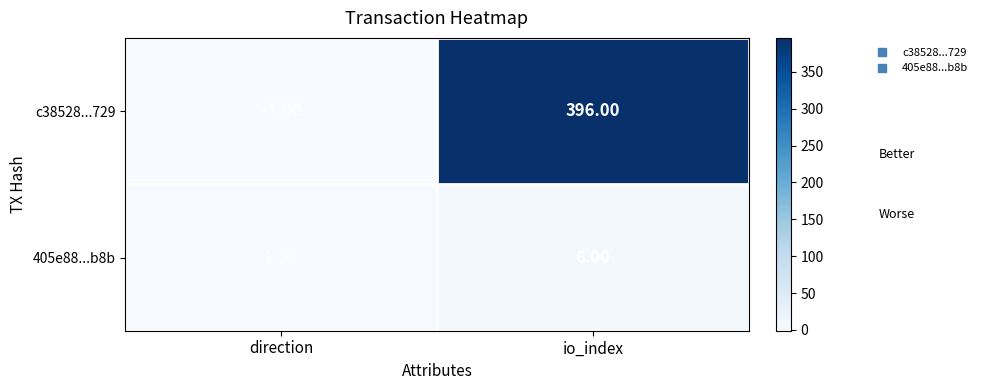

What is the spread (max minus min) of values at direction?

2